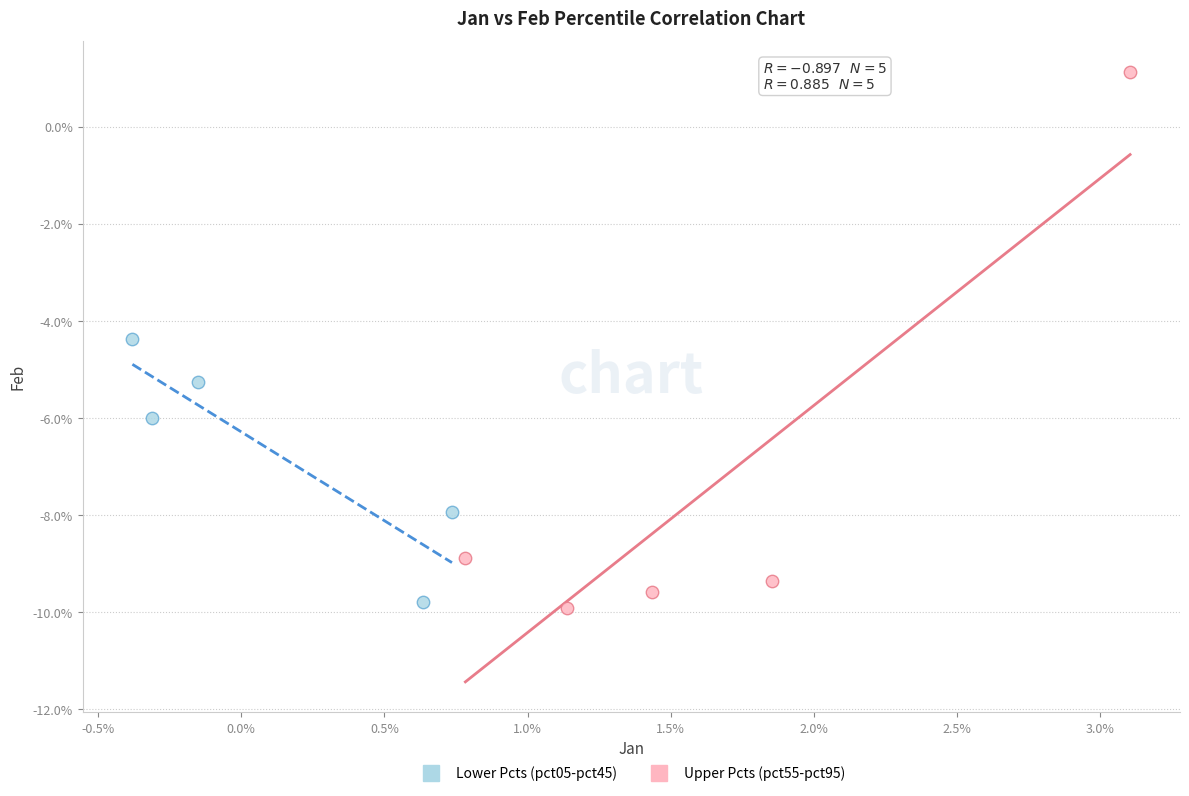

Which series contains the highest Y value?

Upper Pcts (pct55-pct95)